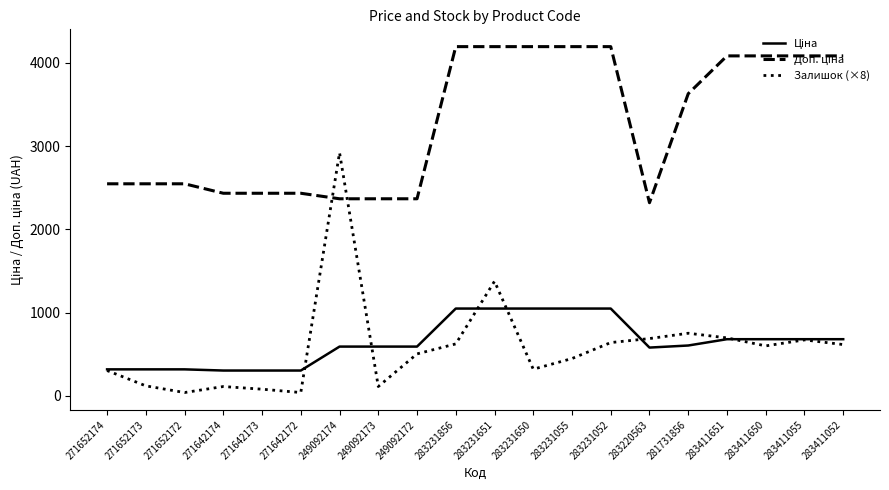

Which series has the widest spread of values?

Залишок (×8)